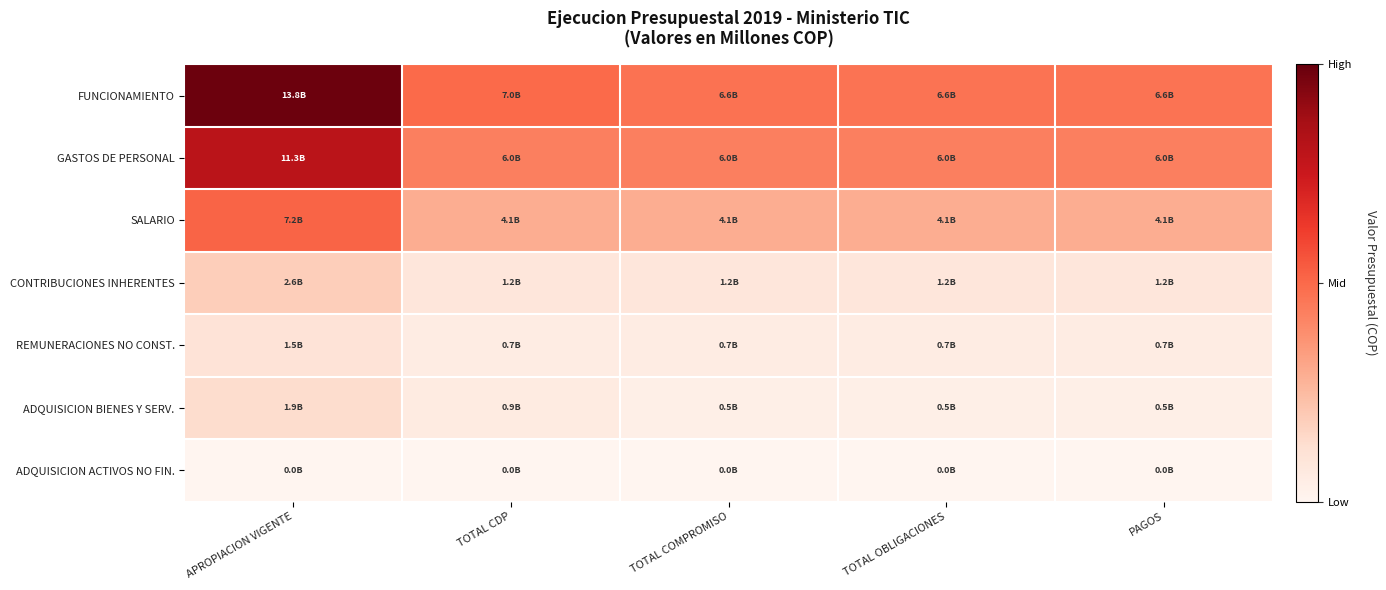

Reading left to right, list all the values displayed in this chart.

FUNCIONAMIENTO: APROPIACION VIGENTE=13805879924.0	TOTAL CDP=6963645654.5	TOTAL COMPROMISO=6618145593.8	TOTAL OBLIGACIONES=6615982593.8	PAGOS=6615982593.8
GASTOS DE PERSONAL: APROPIACION VIGENTE=11254342623.0	TOTAL CDP=6044851083.0	TOTAL COMPROMISO=6044851083.0	TOTAL OBLIGACIONES=6044851083.0	PAGOS=6044851083.0
SALARIO: APROPIACION VIGENTE=7168094000.0	TOTAL CDP=4078494550.0	TOTAL COMPROMISO=4078494550.0	TOTAL OBLIGACIONES=4078494550.0	PAGOS=4078494550.0
CONTRIBUCIONES INHERENTES: APROPIACION VIGENTE=2609692623.0	TOTAL CDP=1242504421.0	TOTAL COMPROMISO=1242504421.0	TOTAL OBLIGACIONES=1242504421.0	PAGOS=1242504421.0
REMUNERACIONES NO CONST.: APROPIACION VIGENTE=1476556000.0	TOTAL CDP=723852112.0	TOTAL COMPROMISO=723852112.0	TOTAL OBLIGACIONES=723852112.0	PAGOS=723852112.0
ADQUISICION BIENES Y SERV.: APROPIACION VIGENTE=1866300000.0	TOTAL CDP=858799418.5	TOTAL COMPROMISO=513299357.8	TOTAL OBLIGACIONES=511136357.8	PAGOS=511136357.8
ADQUISICION ACTIVOS NO FIN.: APROPIACION VIGENTE=48347000.0	TOTAL CDP=47000000.0	TOTAL COMPROMISO=0.0	TOTAL OBLIGACIONES=0.0	PAGOS=0.0